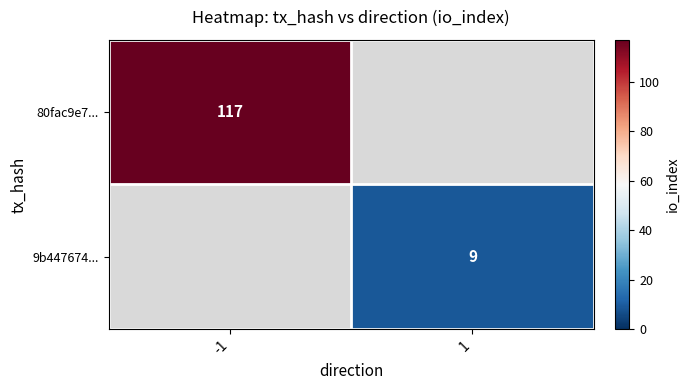

At how many categories does at least one series exceed 52?

1